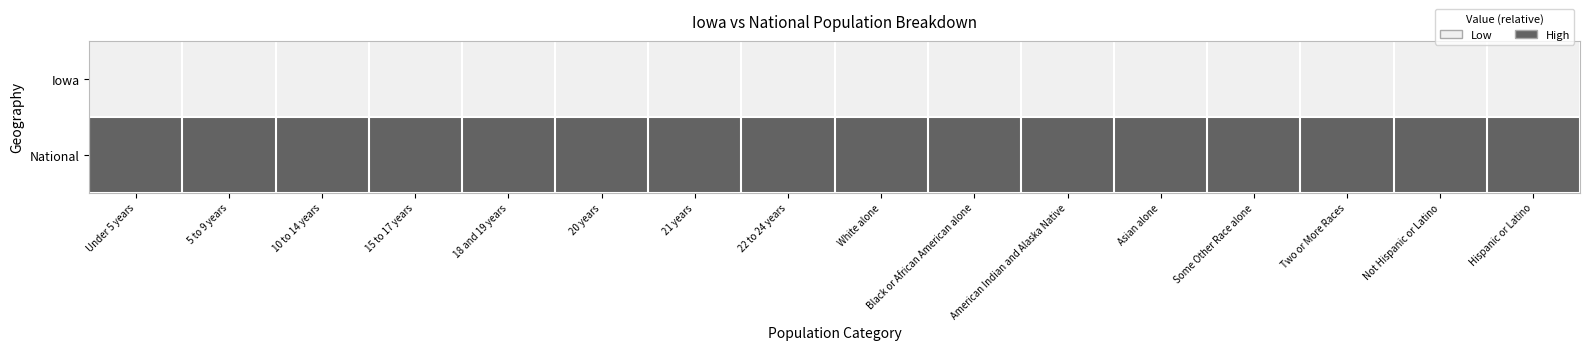

Reading left to right, what are all the values shown in this chart?

Iowa: Under 5 years=0	5 to 9 years=0	10 to 14 years=0	15 to 17 years=0	18 and 19 years=0	20 years=0	21 years=0	22 to 24 years=0	White alone=0	Black or African American alone=0	American Indian and Alaska Native=0	Asian alone=0	Some Other Race alone=0	Two or More Races=0	Not Hispanic or Latino=0	Hispanic or Latino=0
National: Under 5 years=1	5 to 9 years=1	10 to 14 years=1	15 to 17 years=1	18 and 19 years=1	20 years=1	21 years=1	22 to 24 years=1	White alone=1	Black or African American alone=1	American Indian and Alaska Native=1	Asian alone=1	Some Other Race alone=1	Two or More Races=1	Not Hispanic or Latino=1	Hispanic or Latino=1